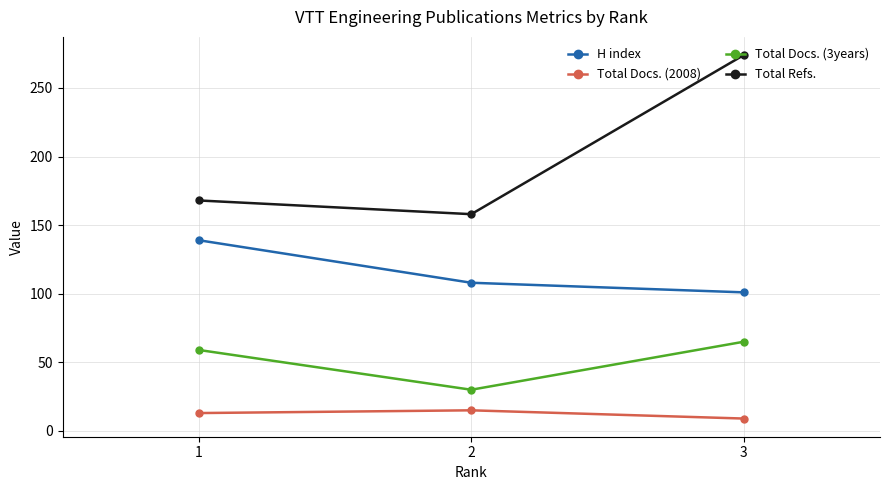

How many lines are shown in the chart?

4